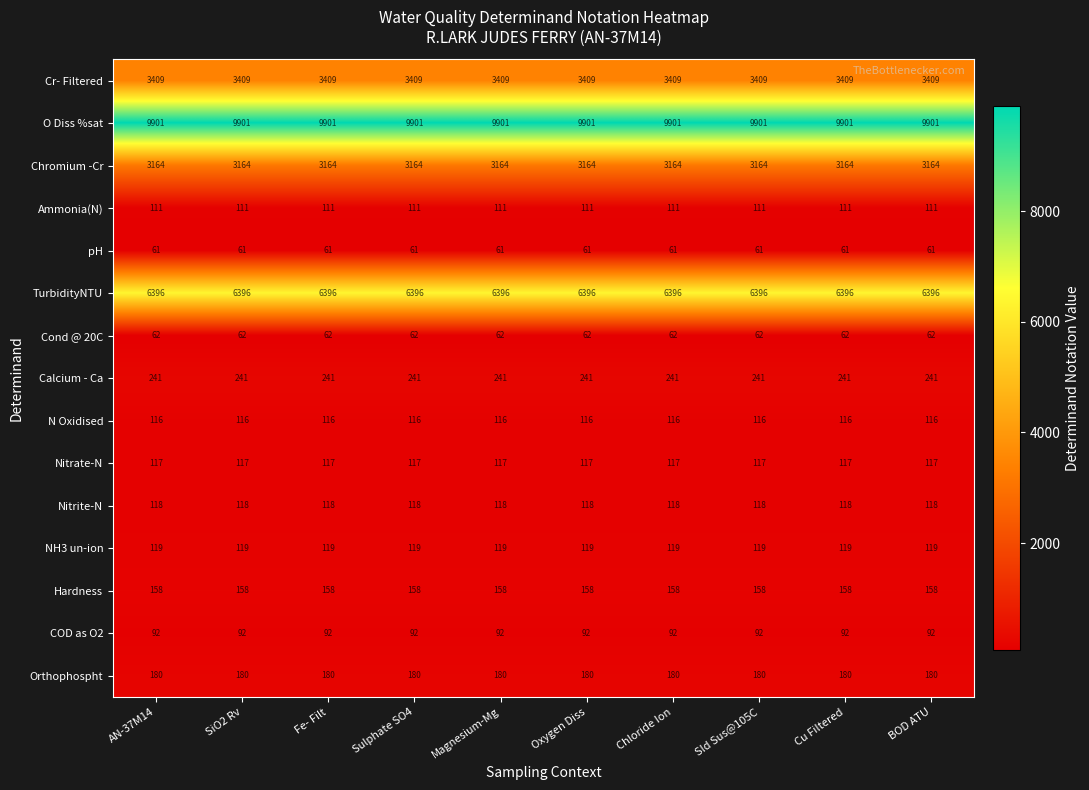

What is the approximate value of COD as O2 at Cu Filtered?

92